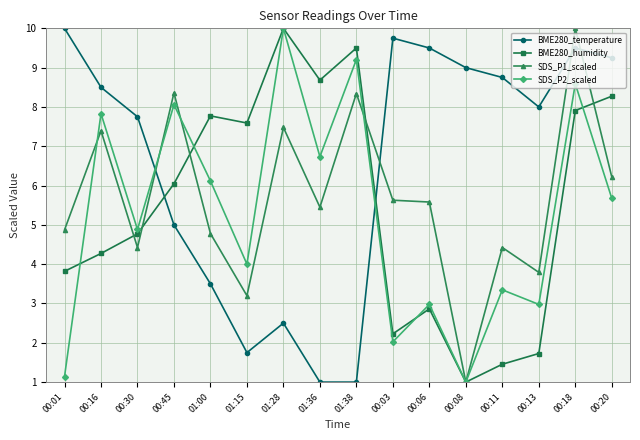

What is the spread (max minus min) of values at 00:18?

2.1